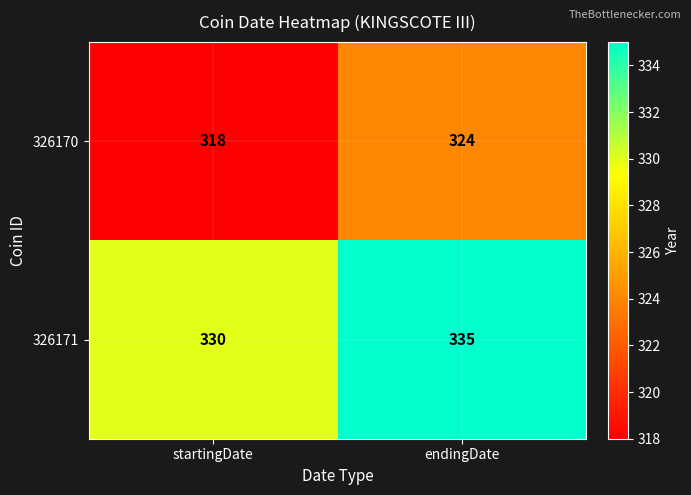

List the series in order of their overall mean, lowest first.

326170, 326171